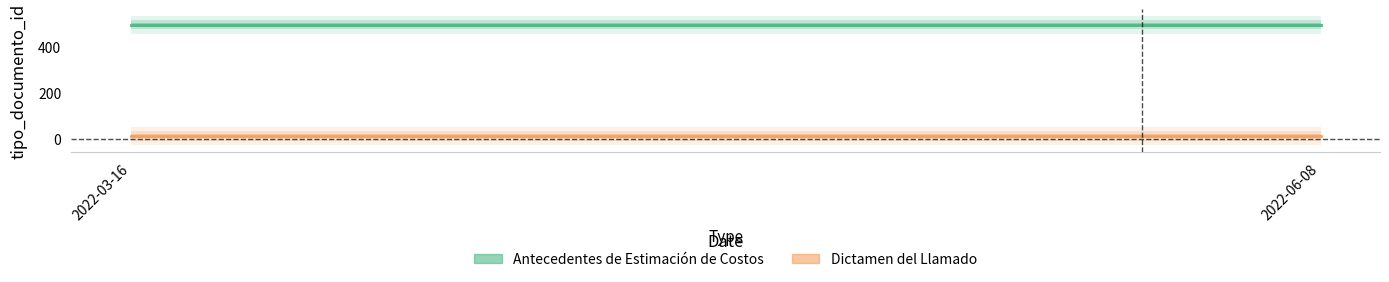

At how many categories does at least one series exceed 338?

2